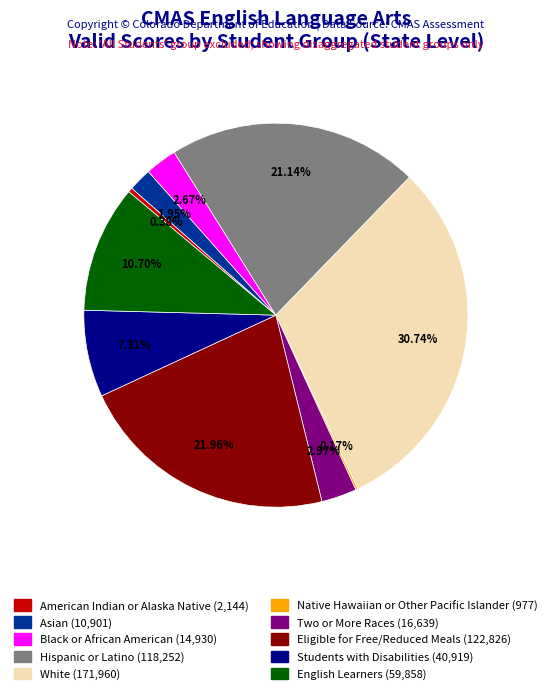

Between Hispanic or Latino and American Indian or Alaska Native, which is larger?

Hispanic or Latino